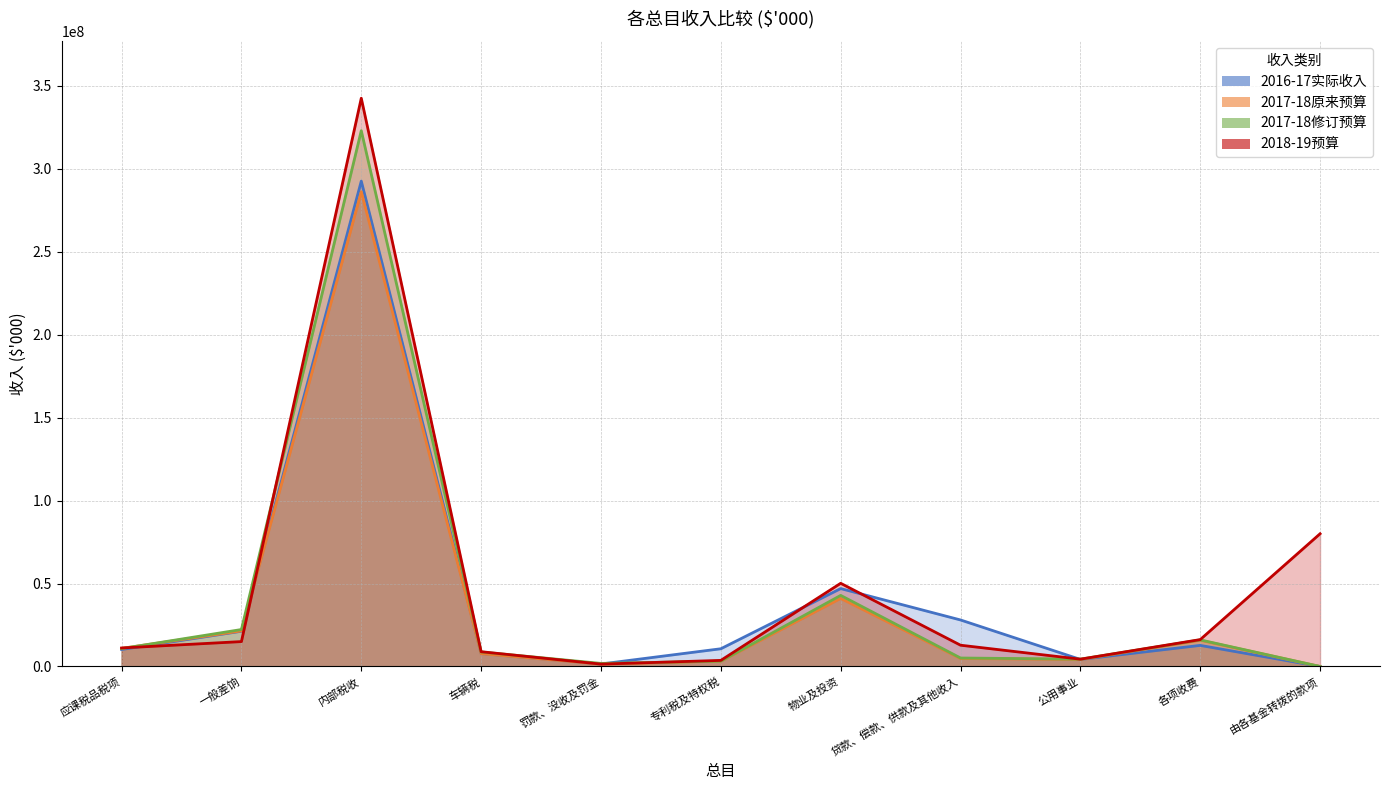

What is the highest value of the 2017-18修订预算 series?

322957362